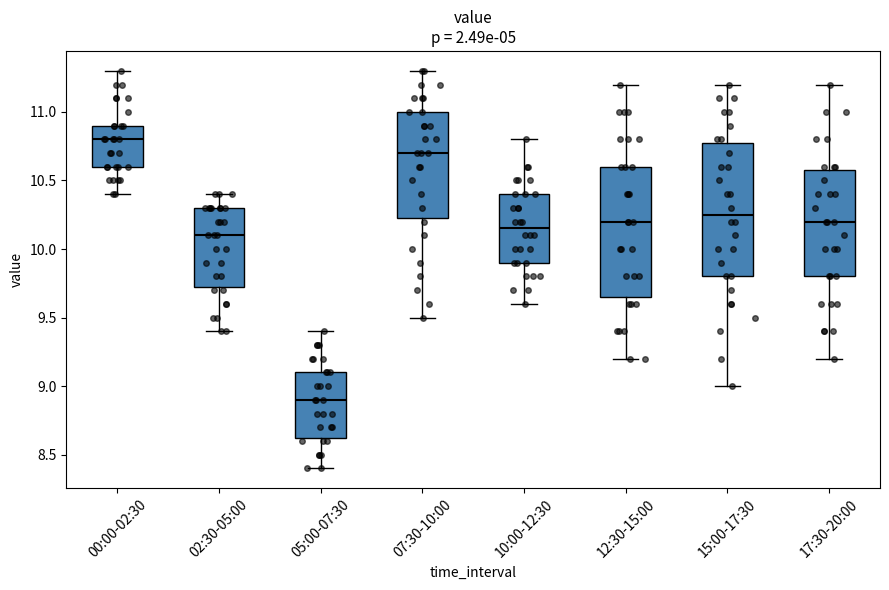

Which box's median line is the highest?

00:00-02:30